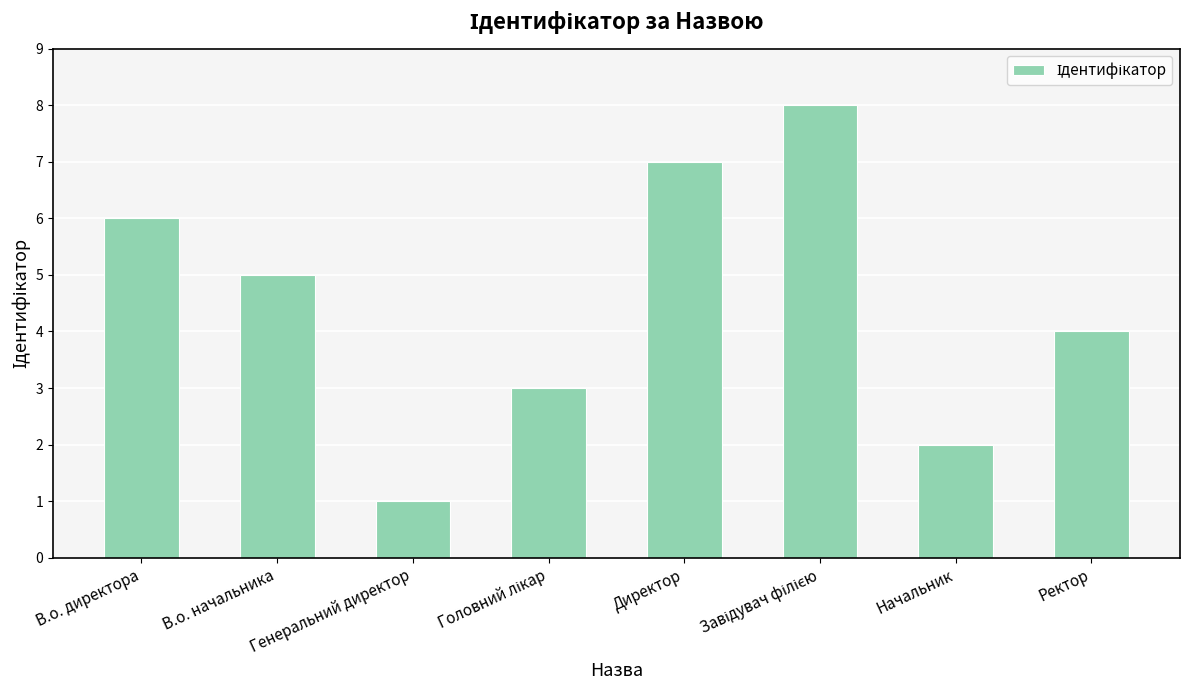

What is the change in value from Директор to Начальник?

-5